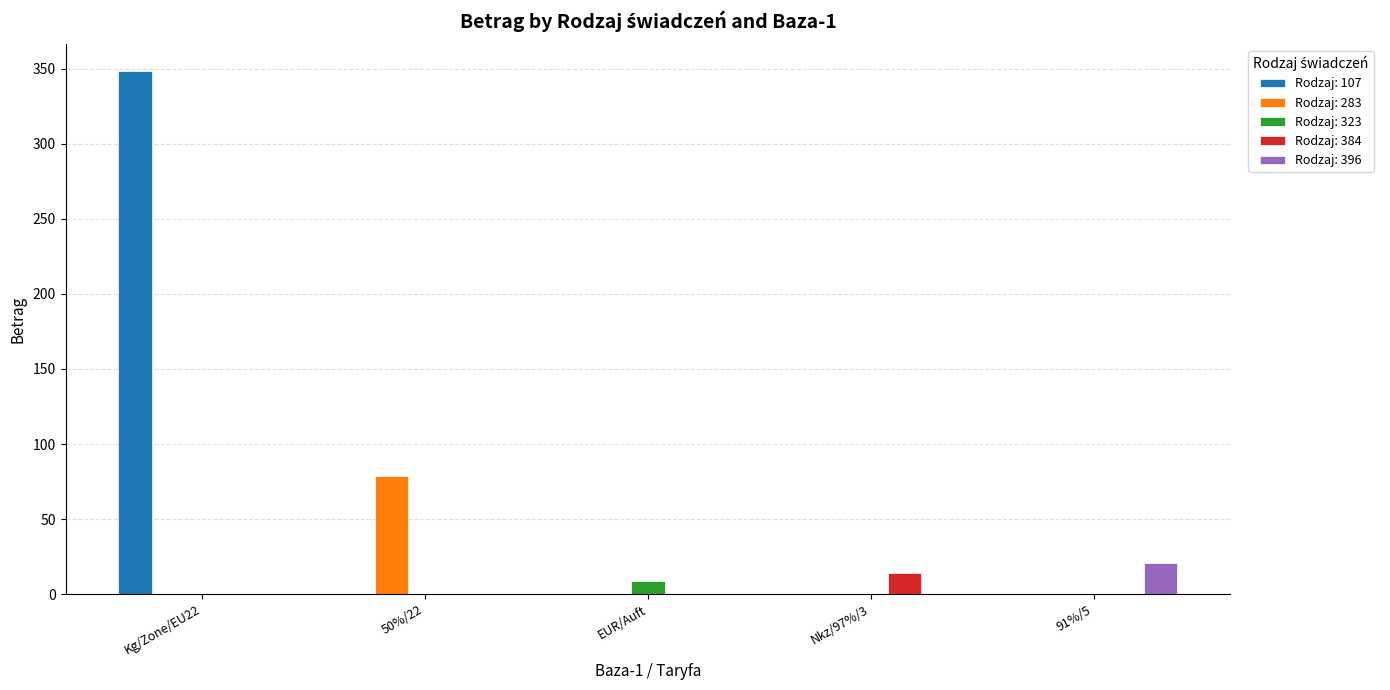

At which category is the sum across all series the highest?

Kg/Zone/EU22